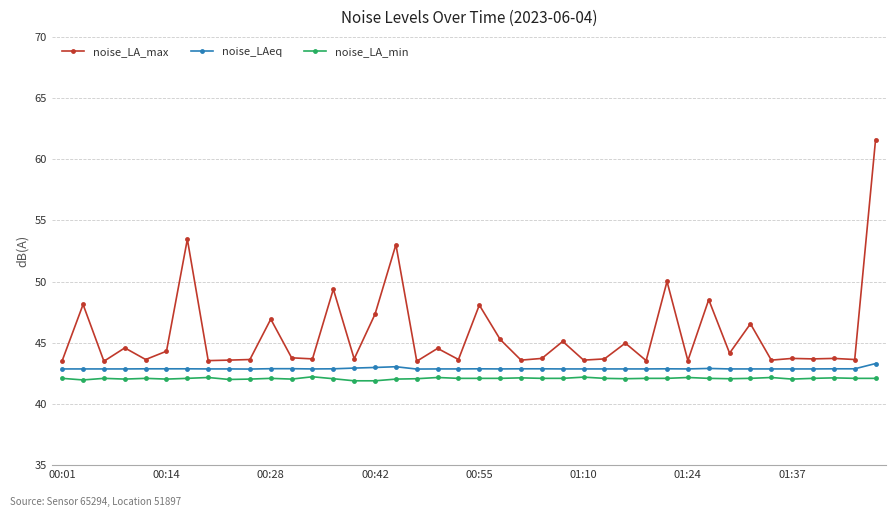

What is the greatest value displayed?

61.6